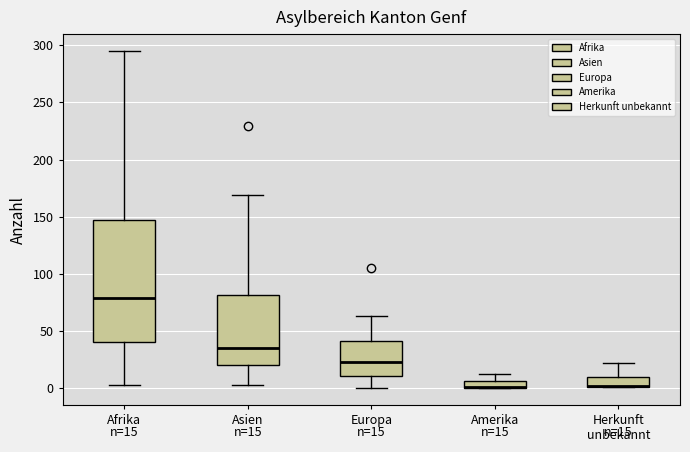

Which box is the tallest, from its lower edge to its upper edge?

Afrika